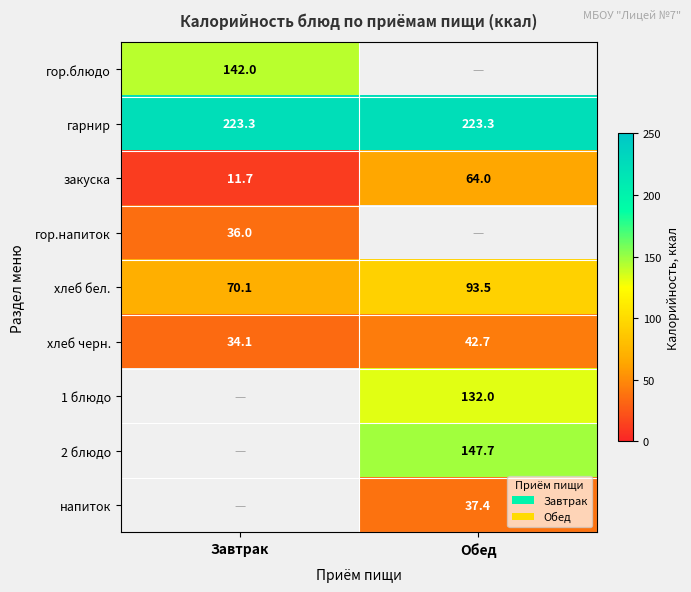

List the labels in order of хлеб бел. value, largest first.

Обед, Завтрак